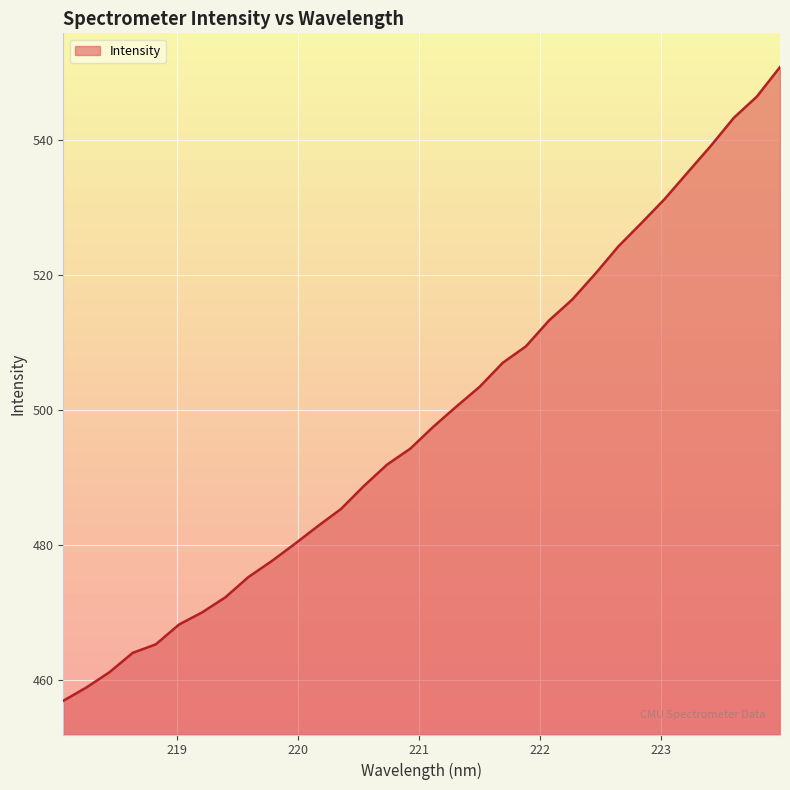

What is the maximum value shown in the chart?

550.8